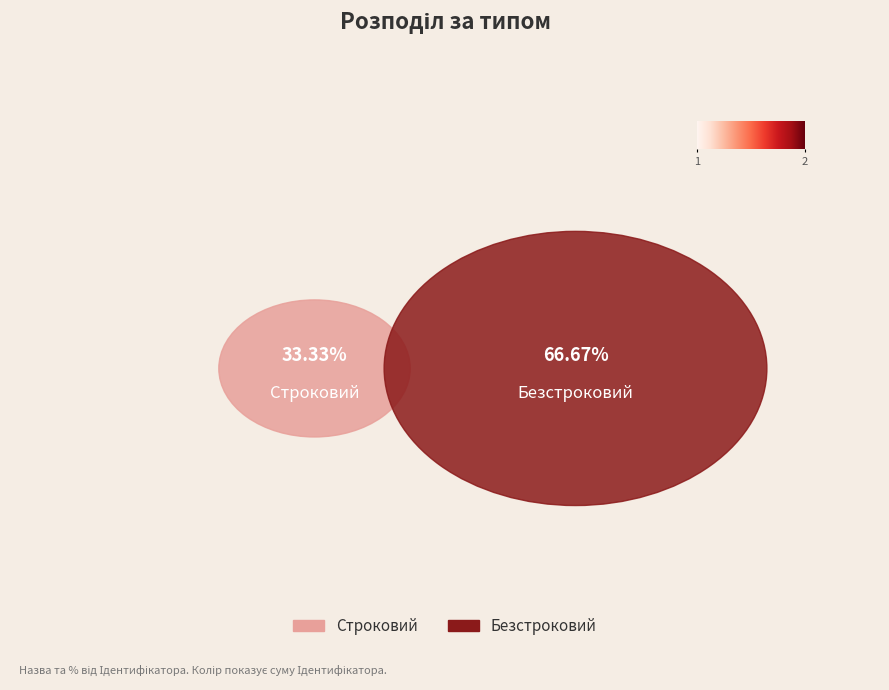

Which category has the biggest portion of the pie?

Безстроковий